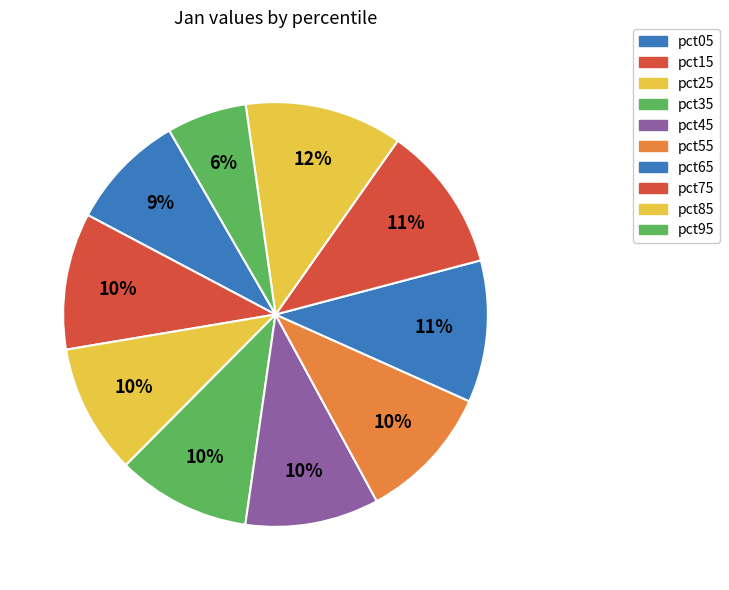

Is pct95 the majority of the pie?

No